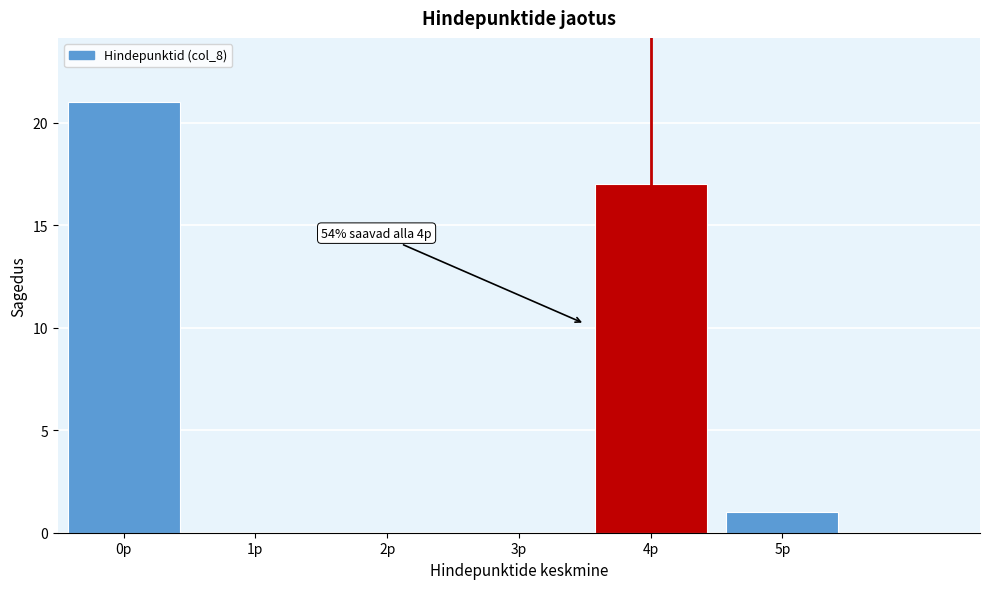

Over which range of the x-axis is the bar tallest?

-0.5 to 0.5